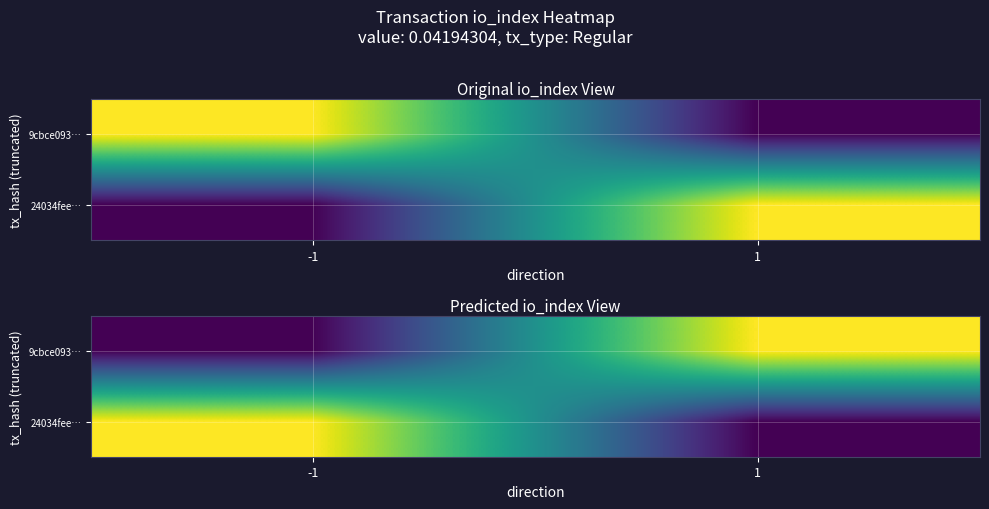

What is the maximum value for 24034fee…?

542